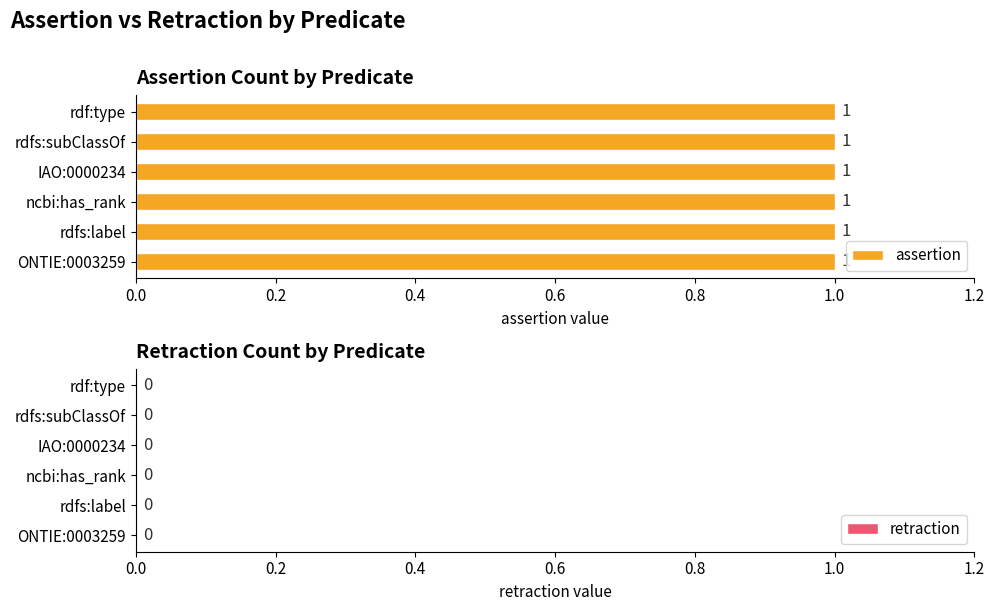

Is the value of retraction at ONTIE:0003259 greater than the value of assertion at ncbi:has_rank?

No